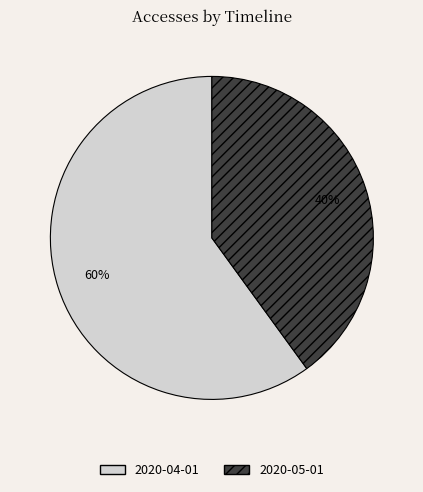

What is the largest slice in the pie chart?

2020-04-01